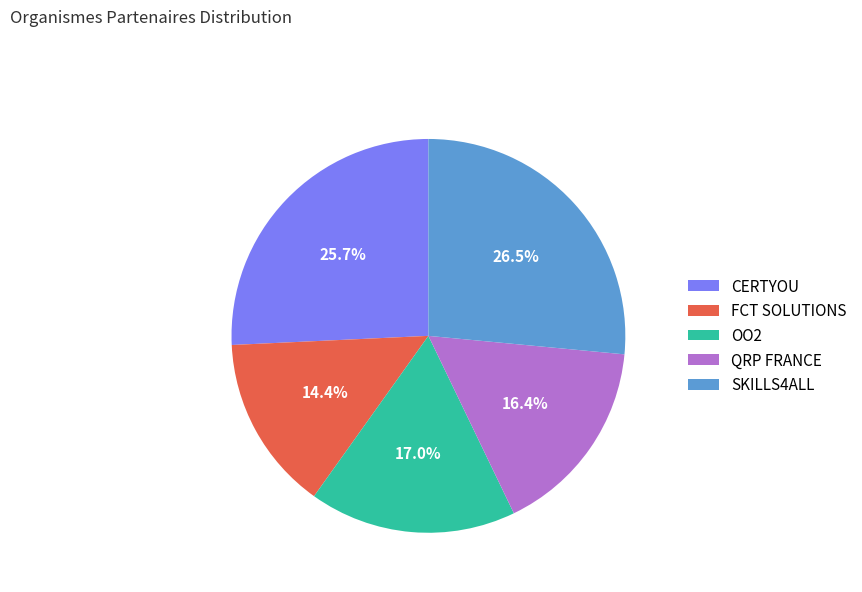

To the nearest percent, what is the difference between the QRP FRANCE and CERTYOU slice percentages?

9%